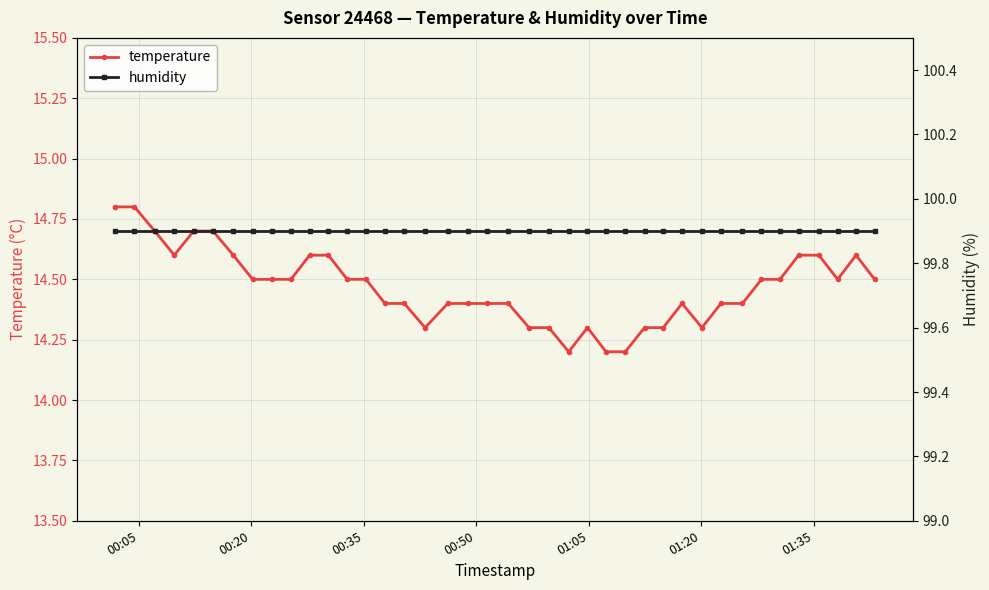

What is the lowest value of the temperature series?

14.2